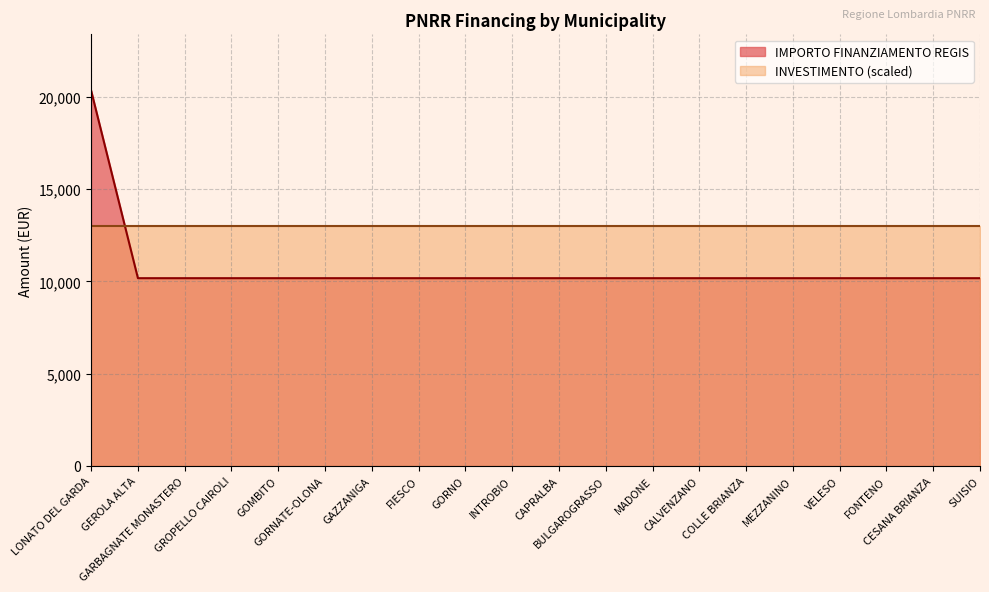

Between MEZZANINO and CALVENZANO, which is larger?

MEZZANINO